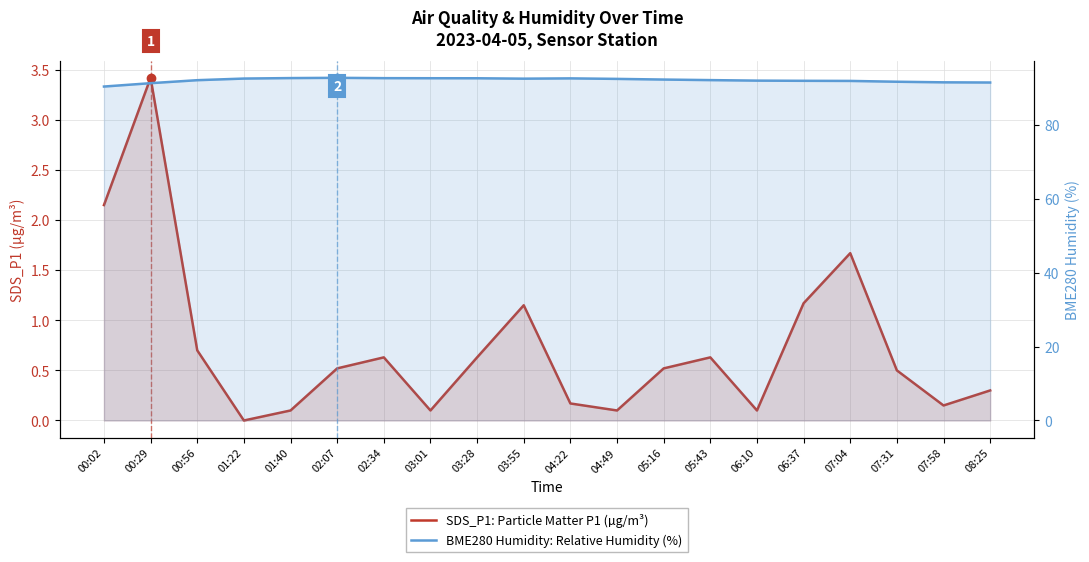

How many interior local valleys does the SDS_P1: Particle Matter P1 (µg/m³) series have?

5